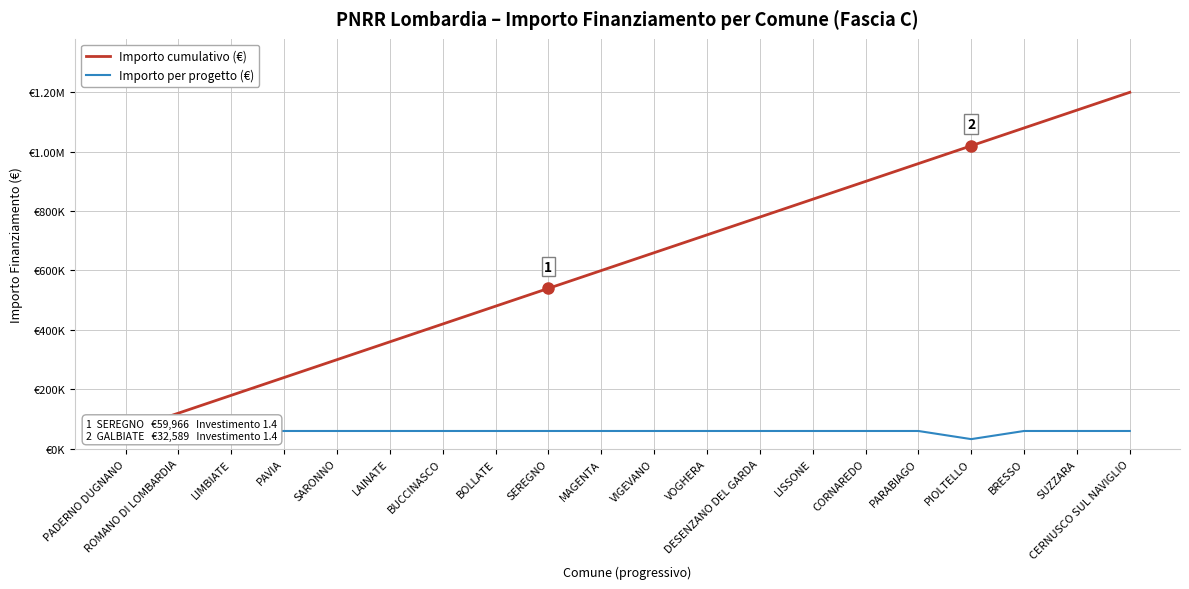

What is the spread (max minus min) of values at PIOLTELLO?

986833